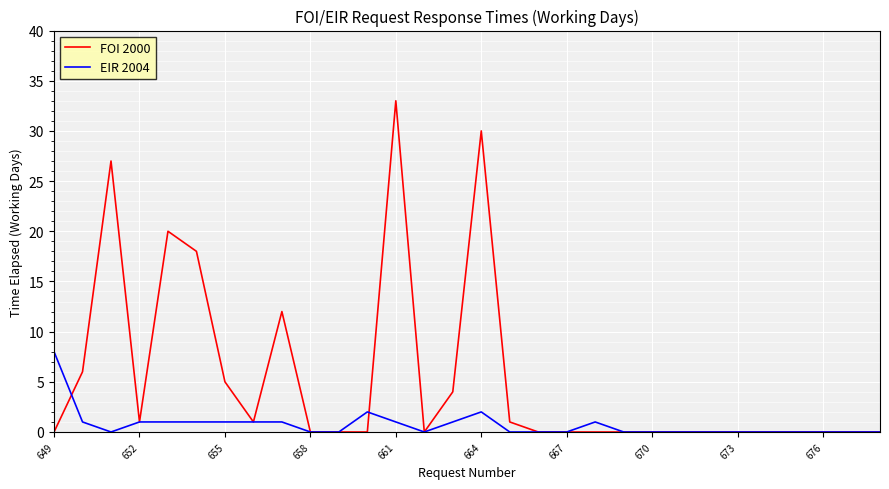

List the series in order of their peak value, highest first.

FOI 2000, EIR 2004